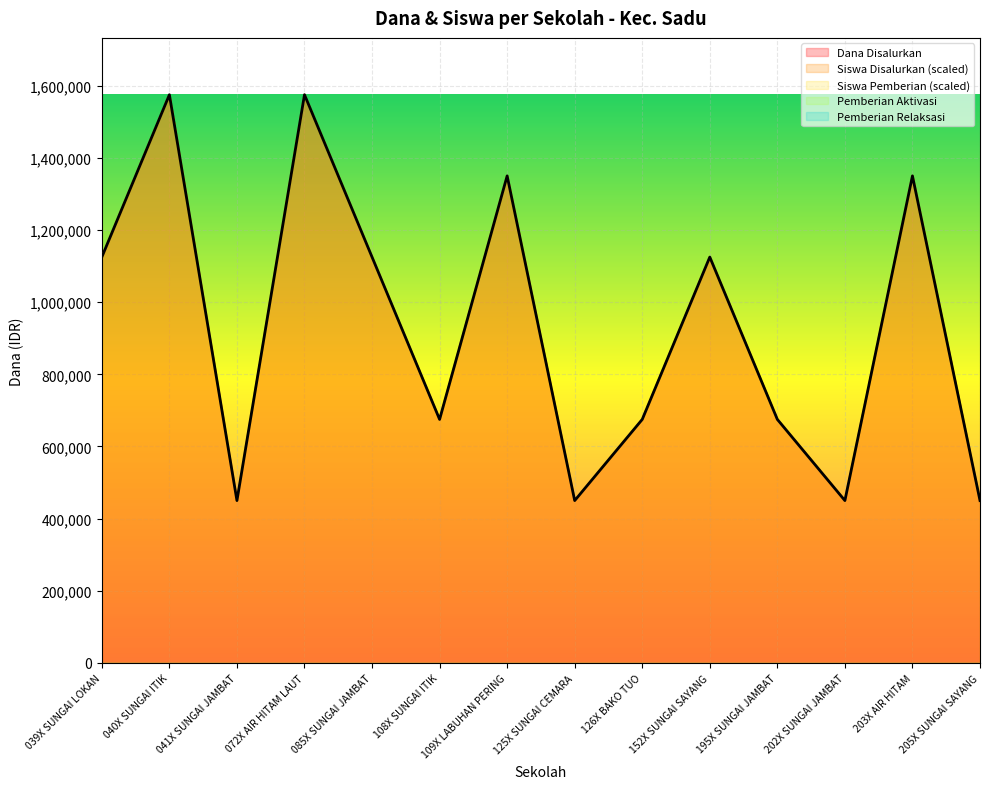

True or false: Siswa Disalurkan has a value of 675000 at 126X BAKO TUO.

True